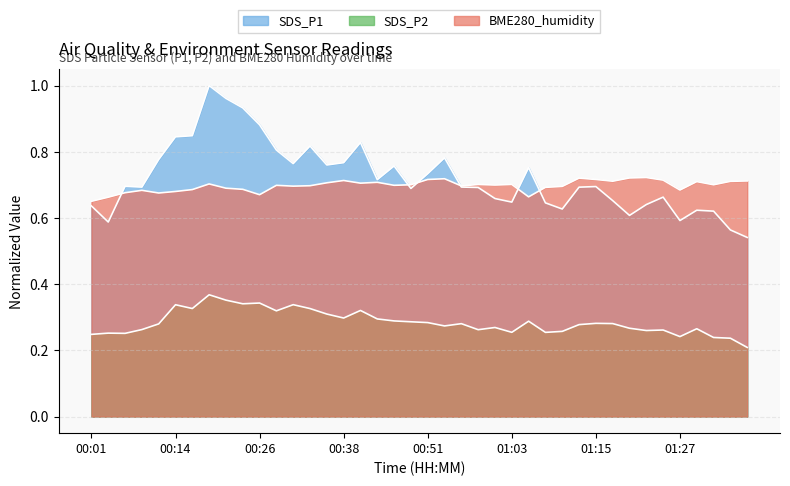

The value of SDS_P2 at 01:15 is 0.3. True or false?

True